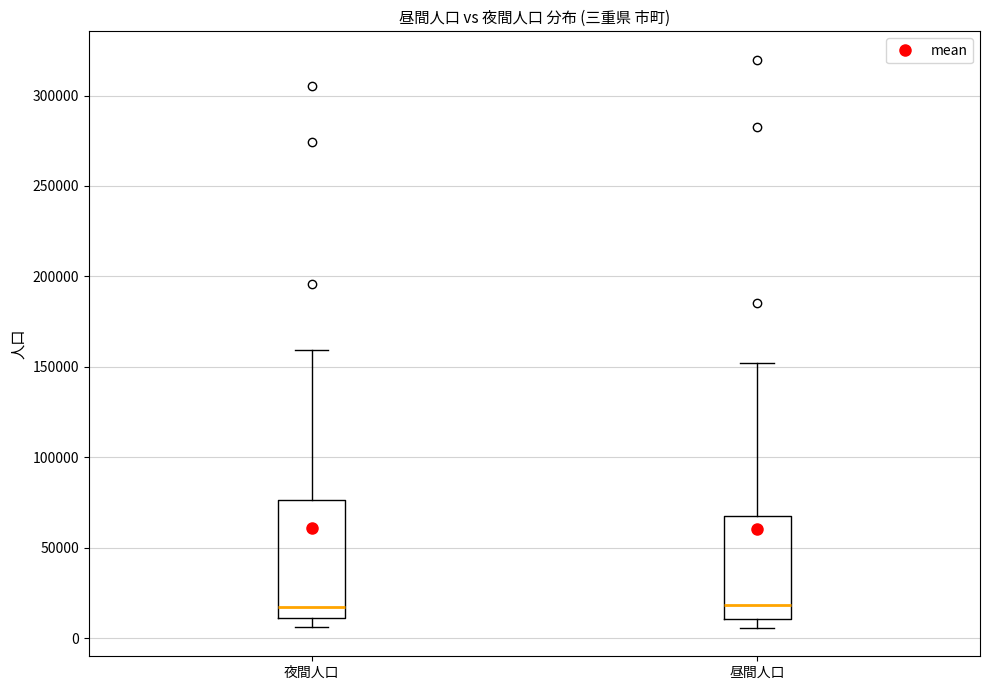

Which box is the tallest, from its lower edge to its upper edge?

夜間人口